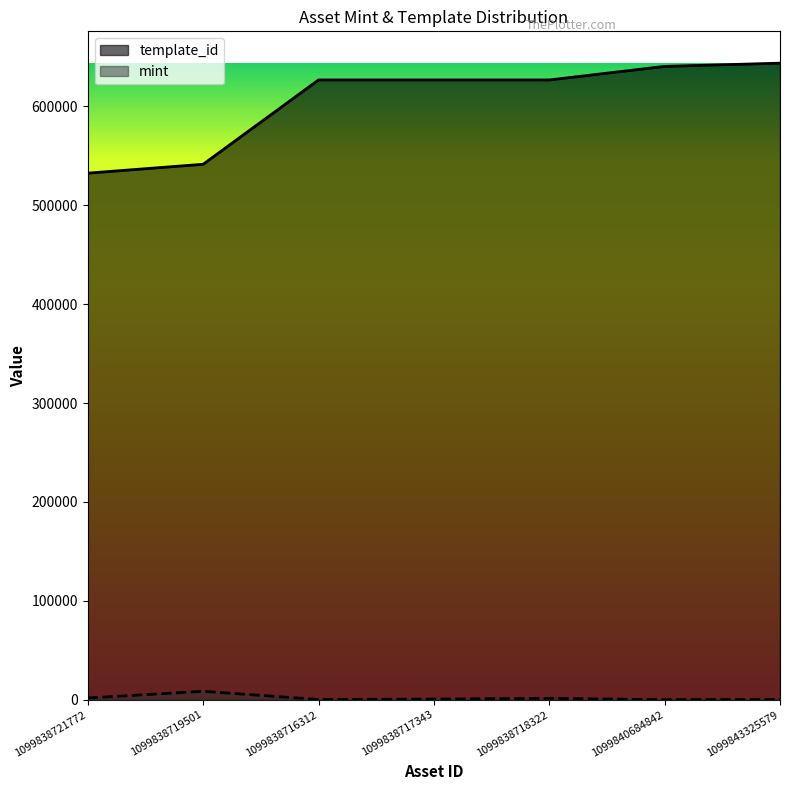

Is the value of mint at 1099838717343 greater than the value of template_id at 1099840684842?

No